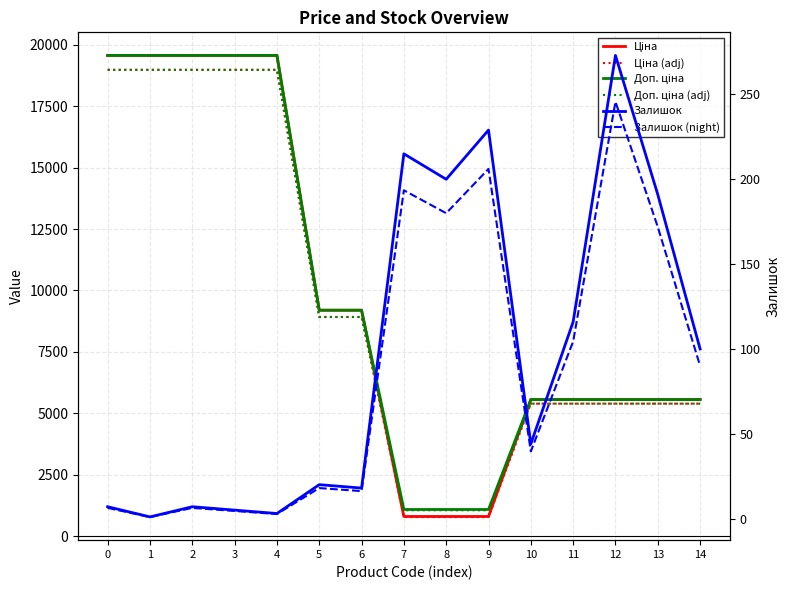

True or false: Залишок (night) and Ціна (adj) cross at least once.

False